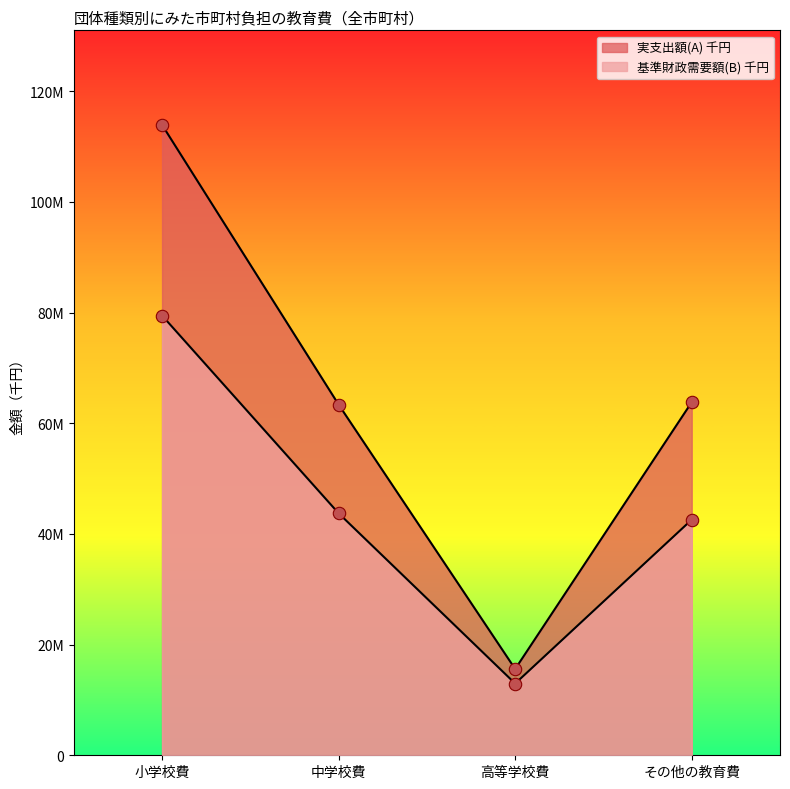

At which category is the sum across all series the highest?

小学校費